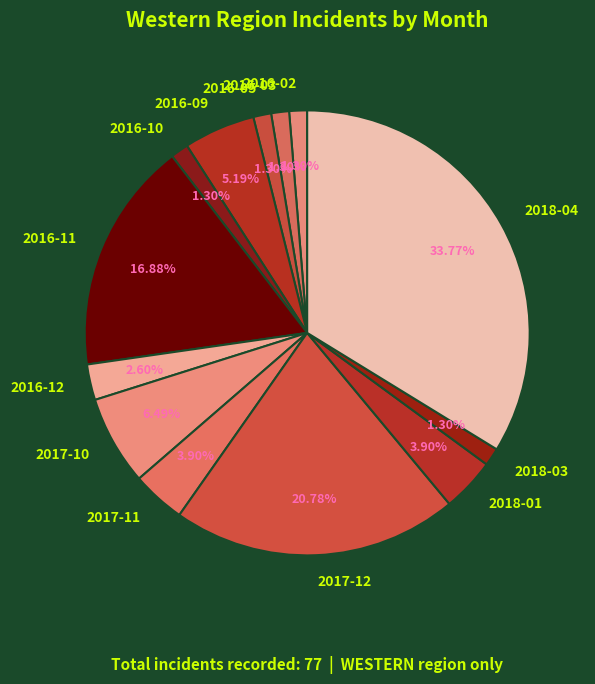

What is the ratio of the value at 2018-04 to the value at 2016-11?

2.0